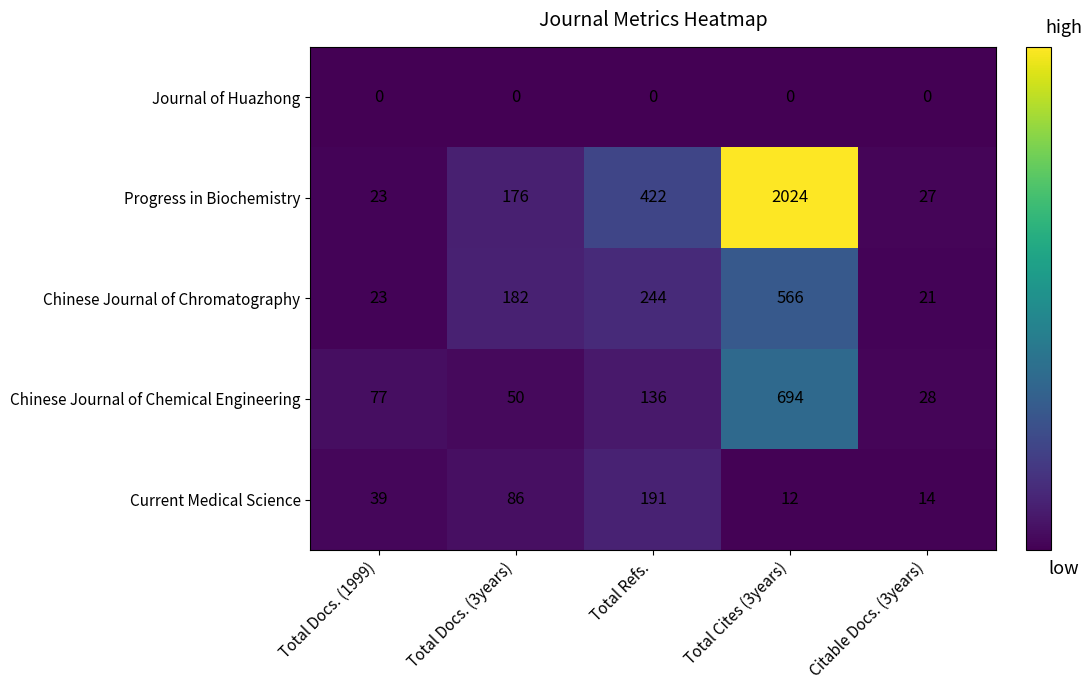

At which label is Chinese Journal of Chemical Engineering closest to 361?

Total Refs.